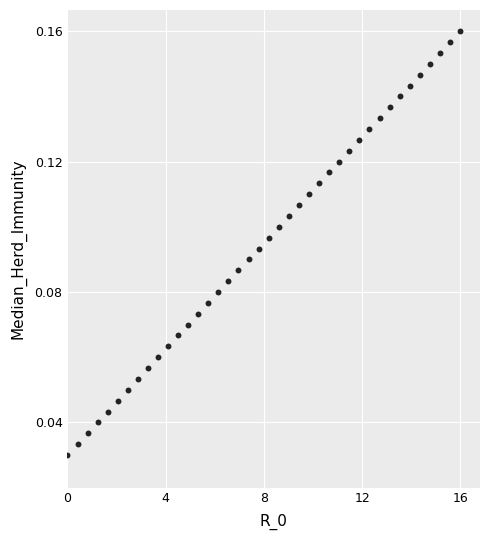

What is the range of X values (max minus min)?

16.0